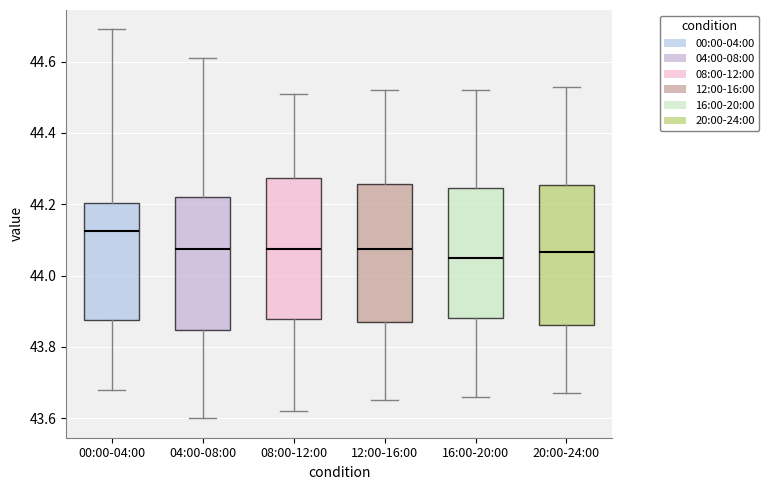

Reading left to right, read every box against the y-axis: the position of its median line, the range the box covers, and the ends of its whiskers. The values are not printed on the chart, so give them approximately, as read against the axis.

00:00-04:00: median 44.12, box 43.88 to 44.20, whiskers 43.68 to 44.70
04:00-08:00: median 44.08, box 43.84 to 44.22, whiskers 43.60 to 44.62
08:00-12:00: median 44.08, box 43.88 to 44.28, whiskers 43.62 to 44.52
12:00-16:00: median 44.08, box 43.88 to 44.26, whiskers 43.66 to 44.52
16:00-20:00: median 44.06, box 43.88 to 44.24, whiskers 43.66 to 44.52
20:00-24:00: median 44.06, box 43.86 to 44.26, whiskers 43.68 to 44.54